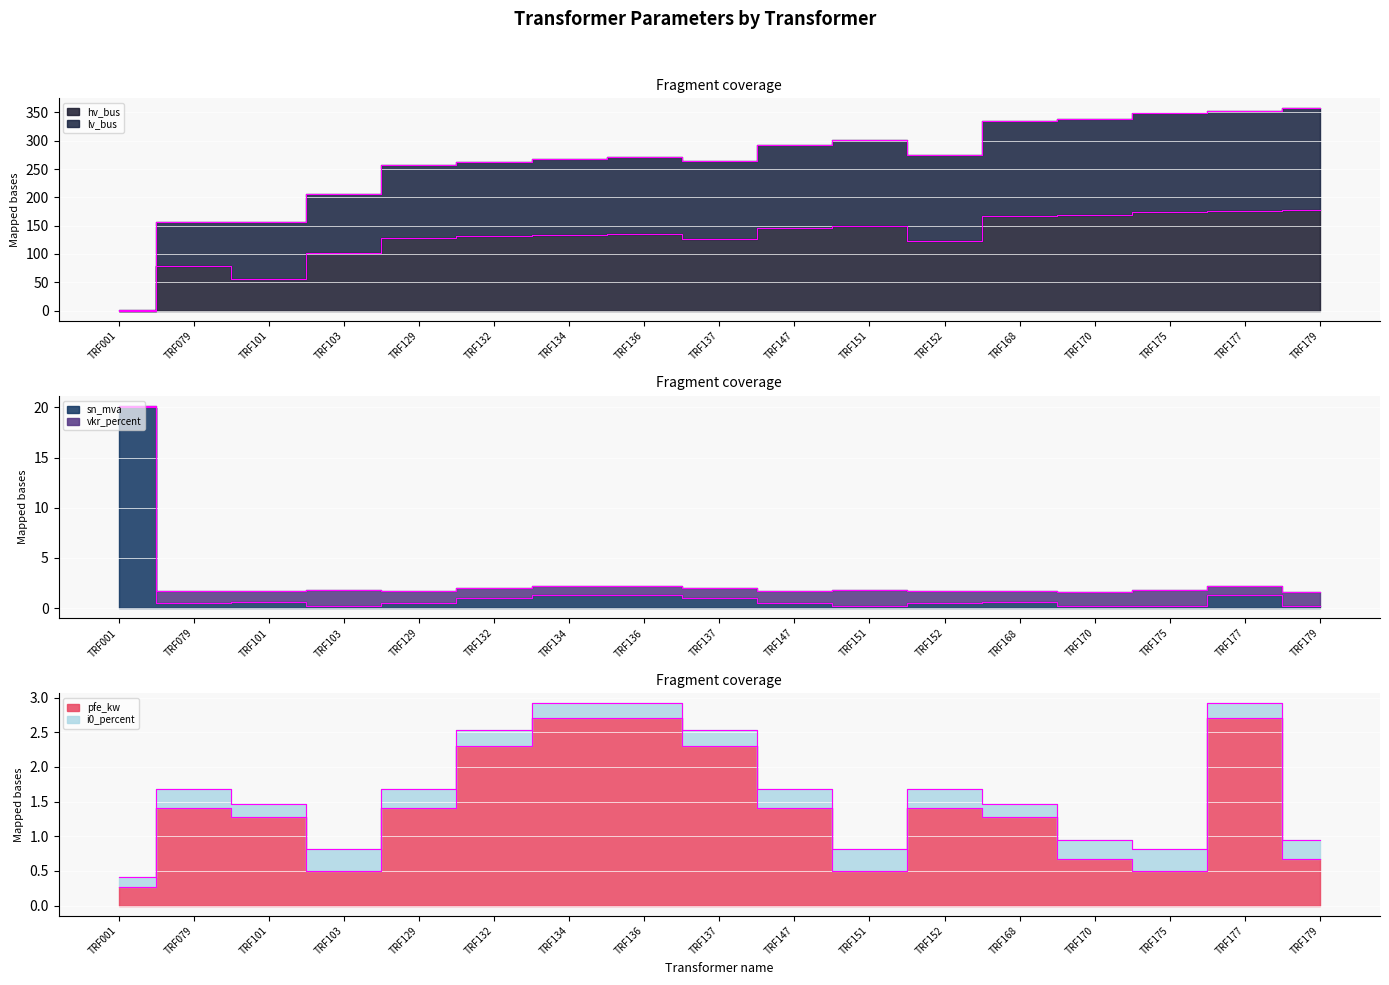

Where do hv_bus and pfe_kw first cross each other?

TRF001 and TRF079